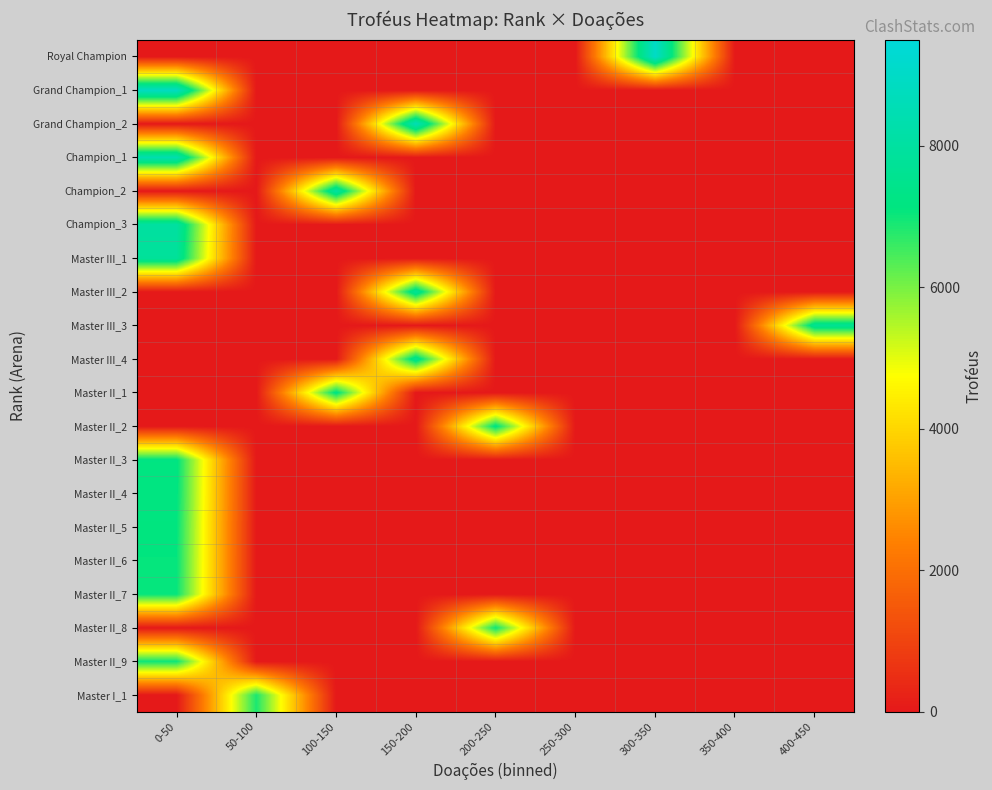

How many categories are shown in the chart?

9